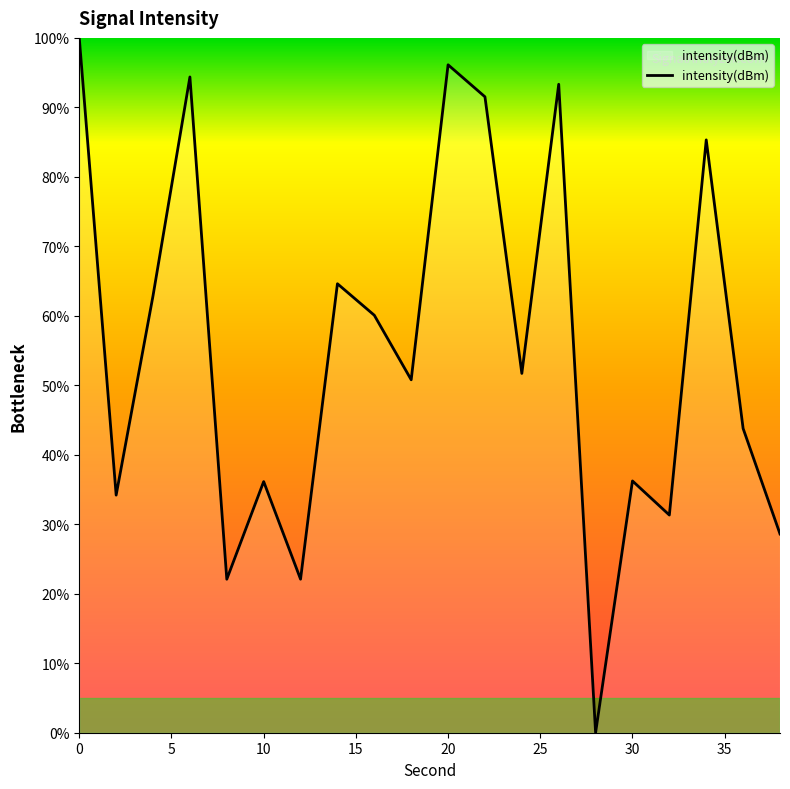

What is the greatest value displayed?

100.0